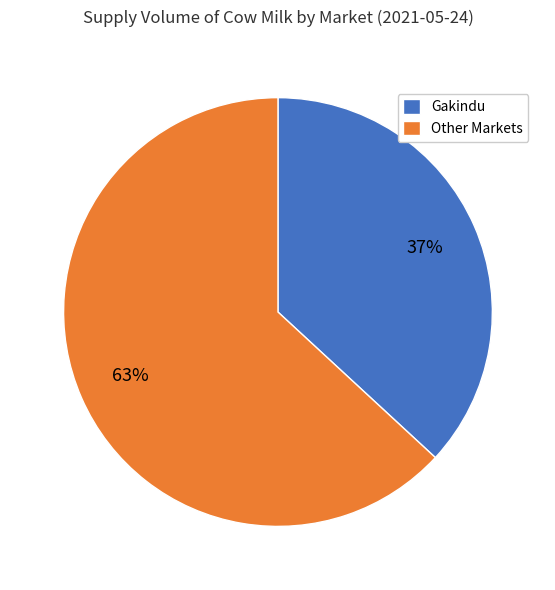

How many segments does this pie chart have?

2